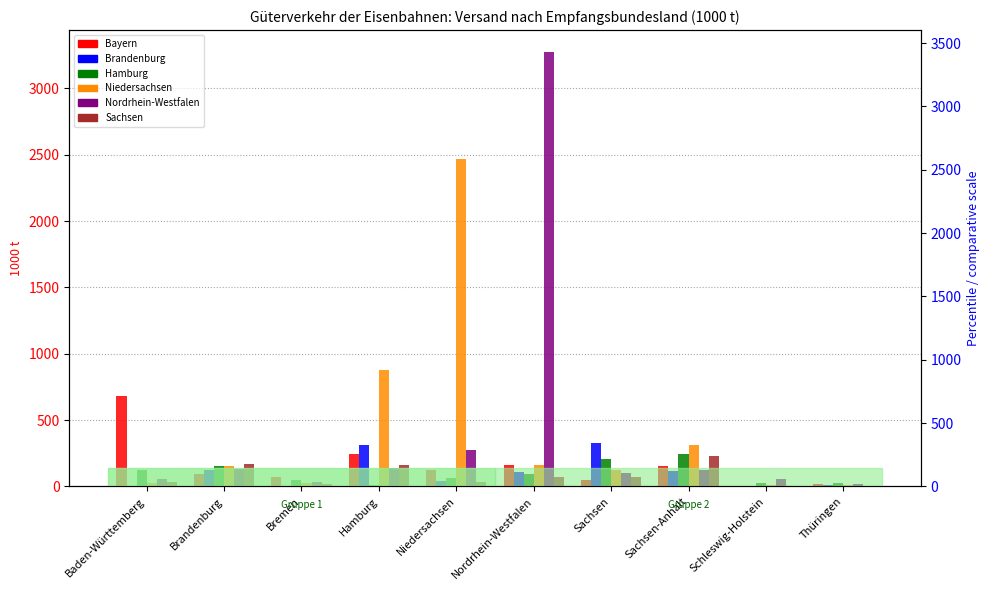

Is the value of Niedersachsen at Sachsen-Anhalt greater than the value of Sachsen at Hamburg?

Yes